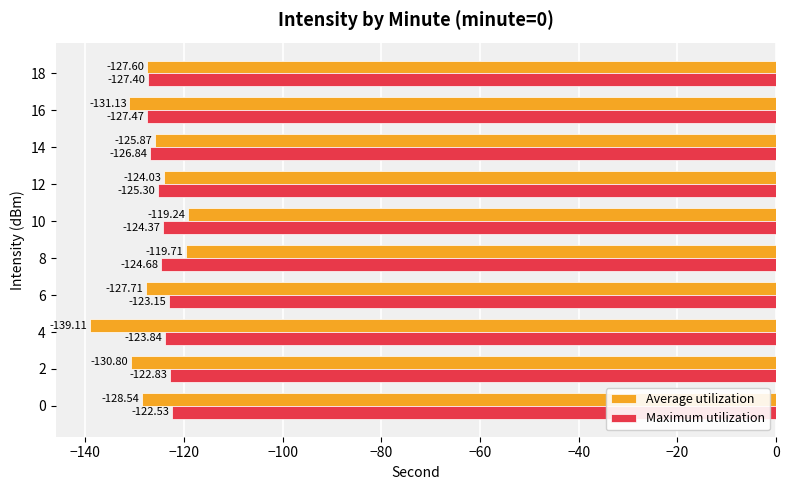

Which series has the largest total across all categories?

Maximum utilization